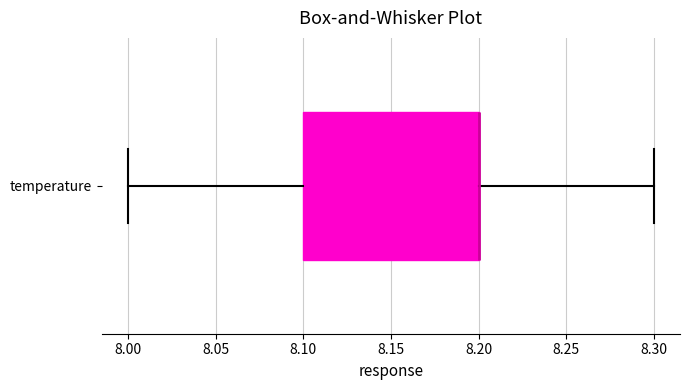

Transcribe this box plot: give where the median line is, the range the box spans, and where the two whiskers end, as read against the x-axis. The values are not printed on the chart, so give them approximately, as read against the axis.

median 8.2 (drawn on the box's right edge), box 8.1 to 8.2, whiskers 8.0 to 8.3